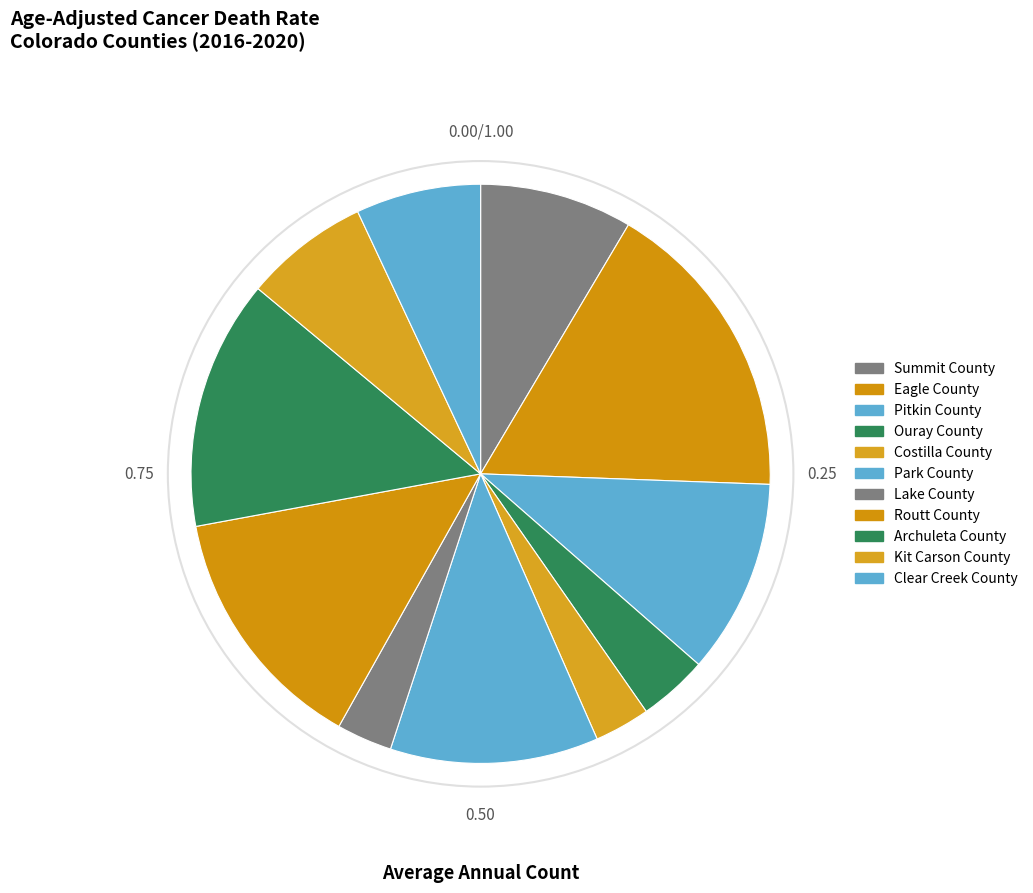

Does Costilla County represent more than half of the total?

No